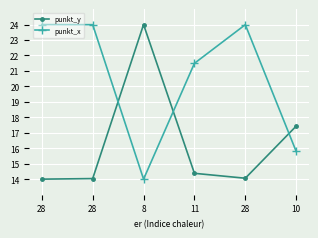

What is the label of the 2nd point from the right?

28